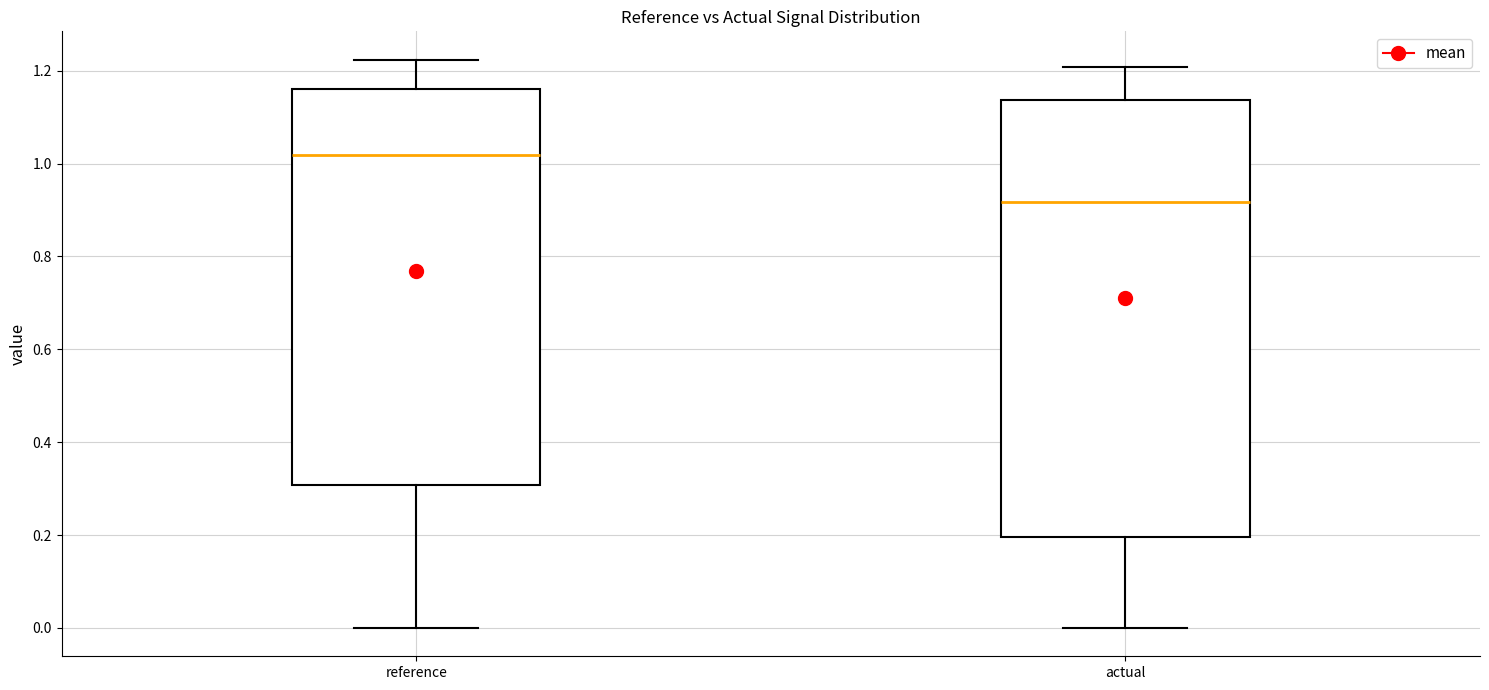

Comparing the boxes themselves (not the whiskers), which one is the tallest?

actual